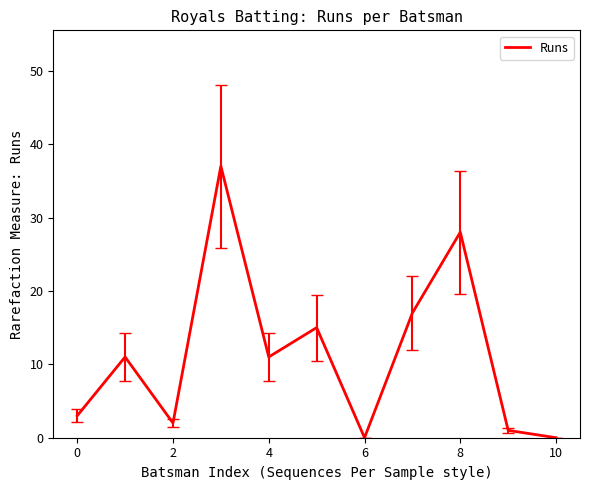

What is the difference between the maximum and minimum values?

37